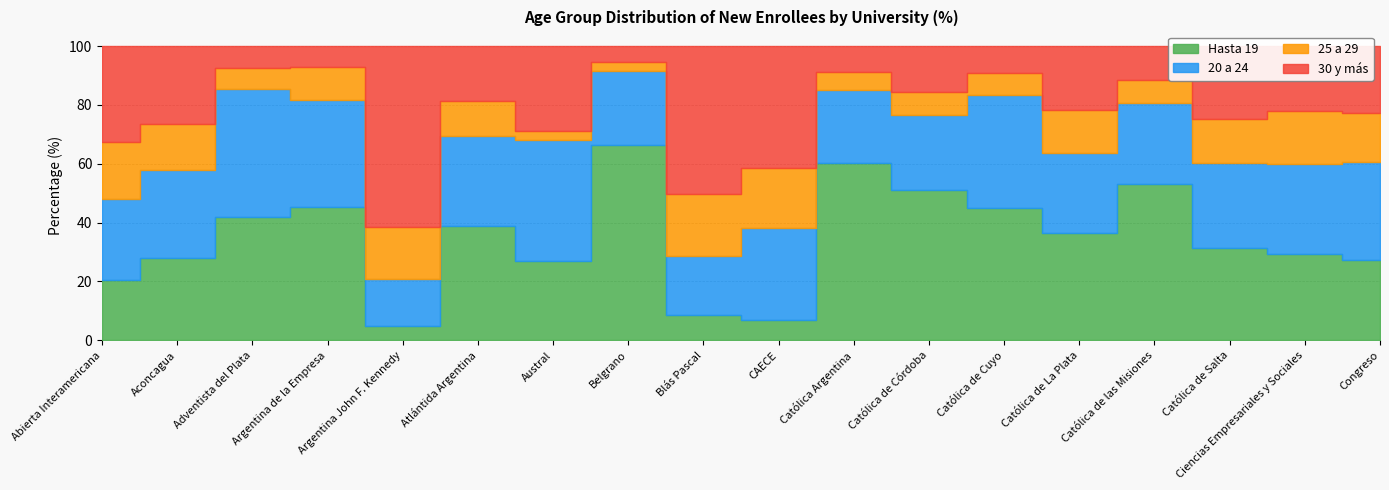

What is the difference between the 25 a 29 values at Austral and Blás Pascal?

18.4